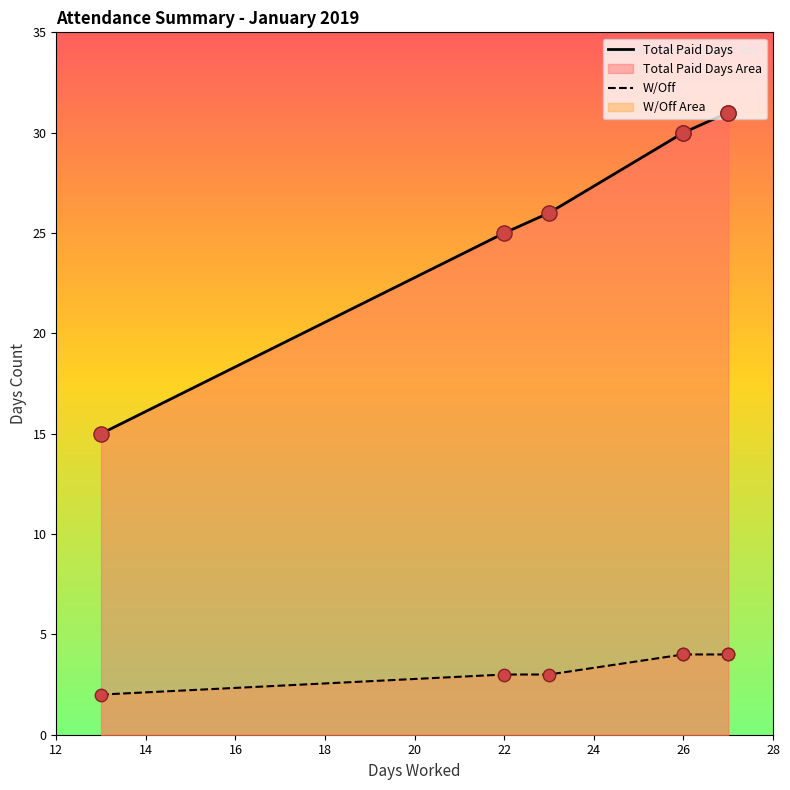

Is the value of W/Off at 12 greater than the value of Total Paid Days at 12?

No